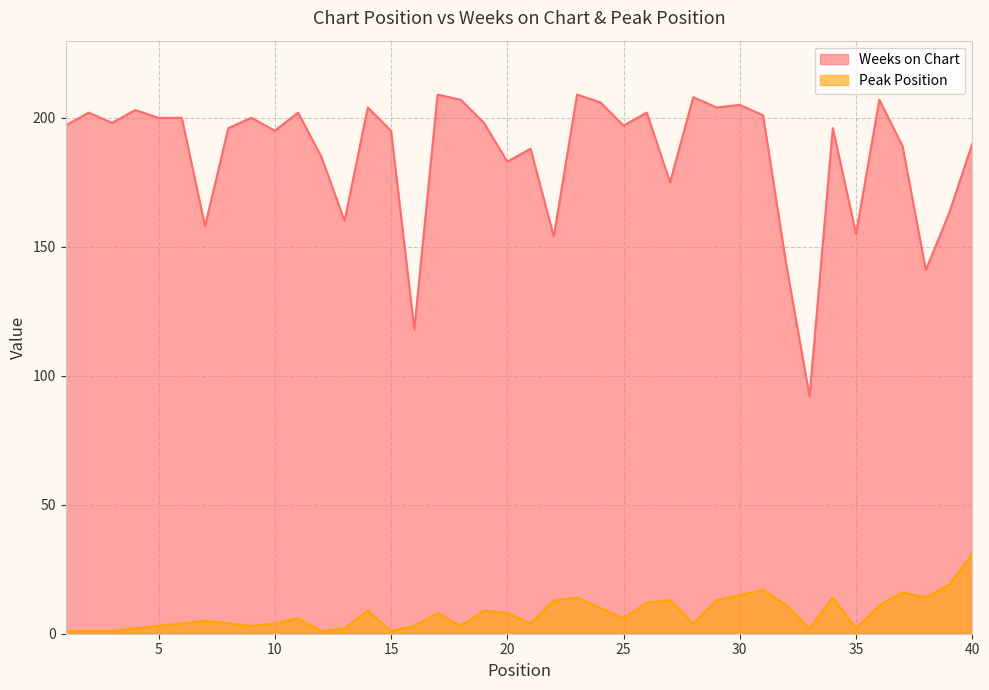

Does the chart display data point markers on the line(s)?

No